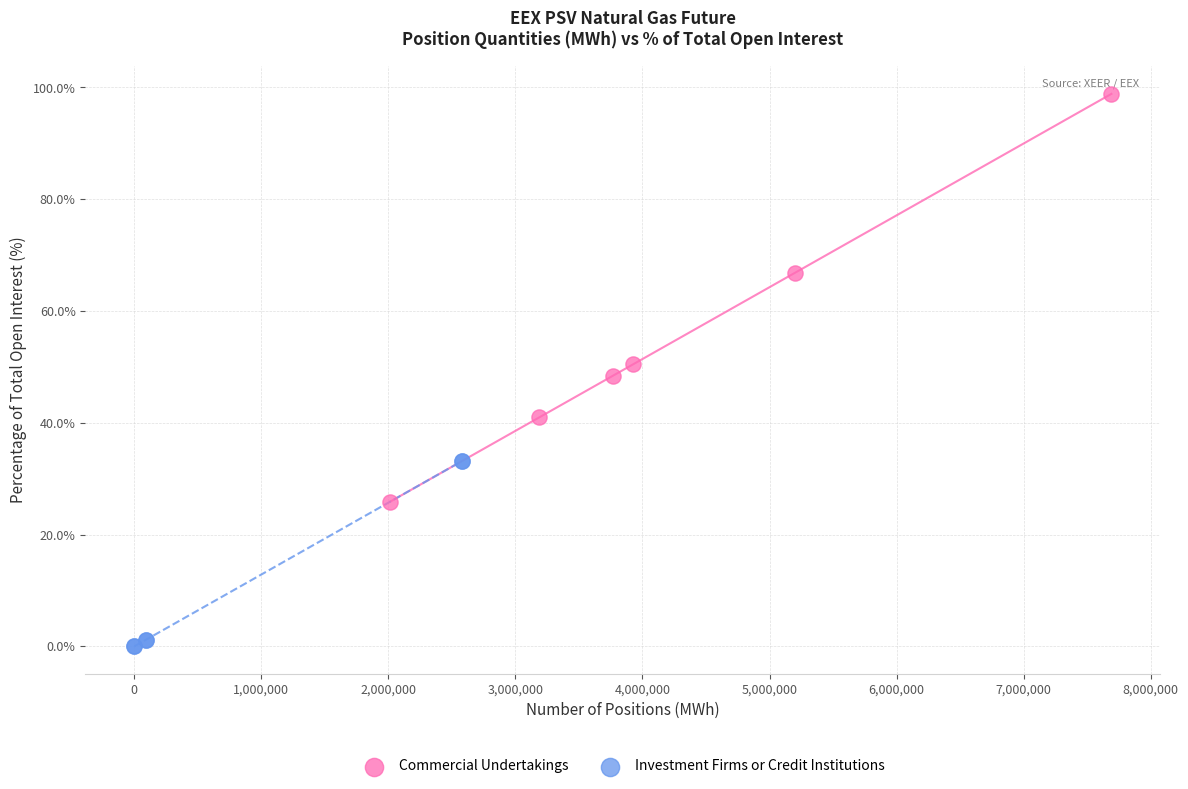

Which series has the largest Y range (max minus min)?

Commercial Undertakings